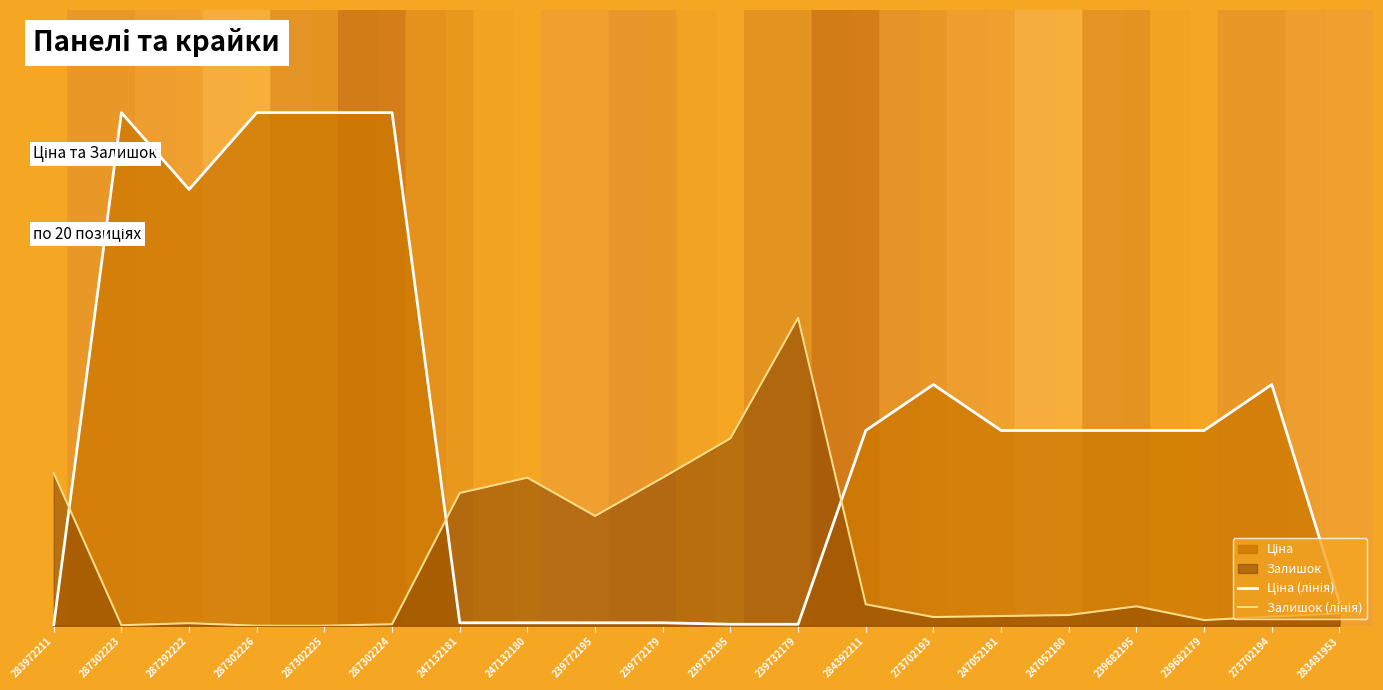

Where is the first local maximum for Ціна (лінія)?

287302223